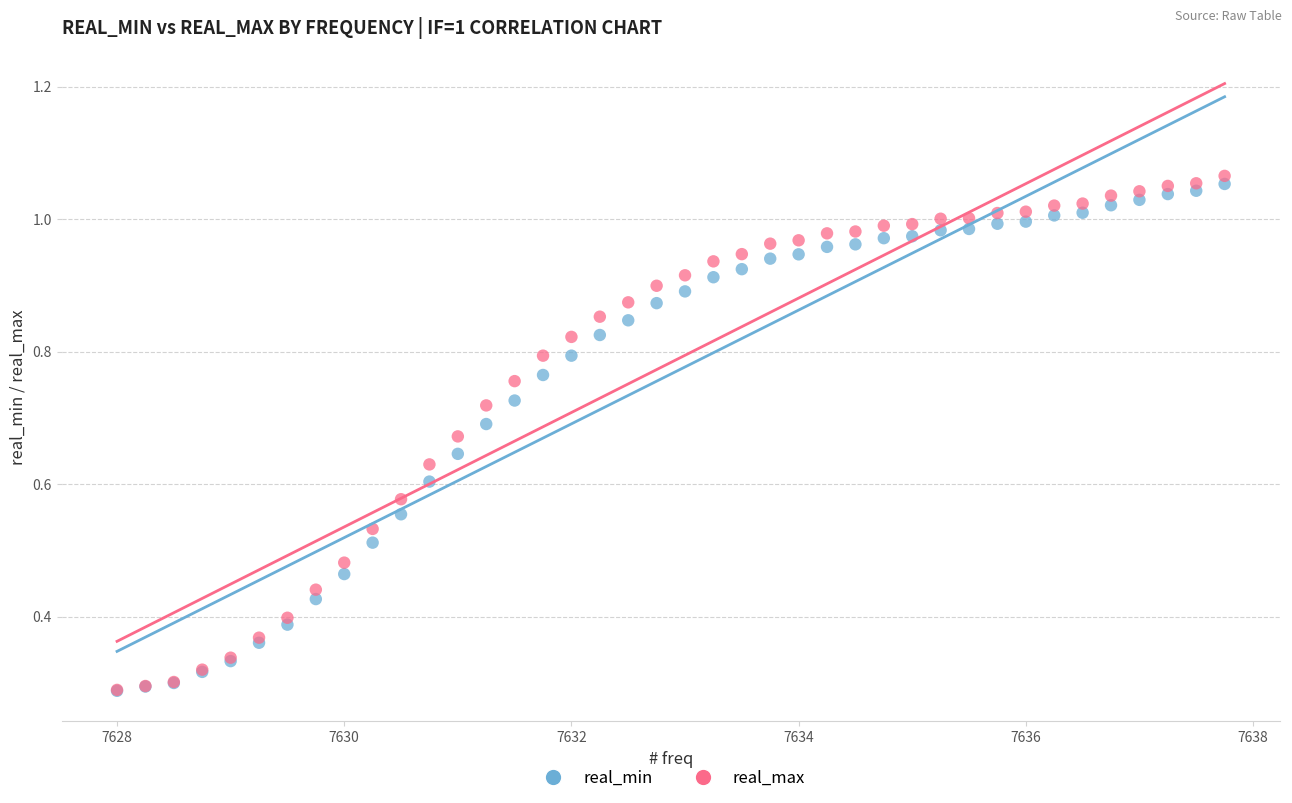

Which series contains the highest Y value?

real_max